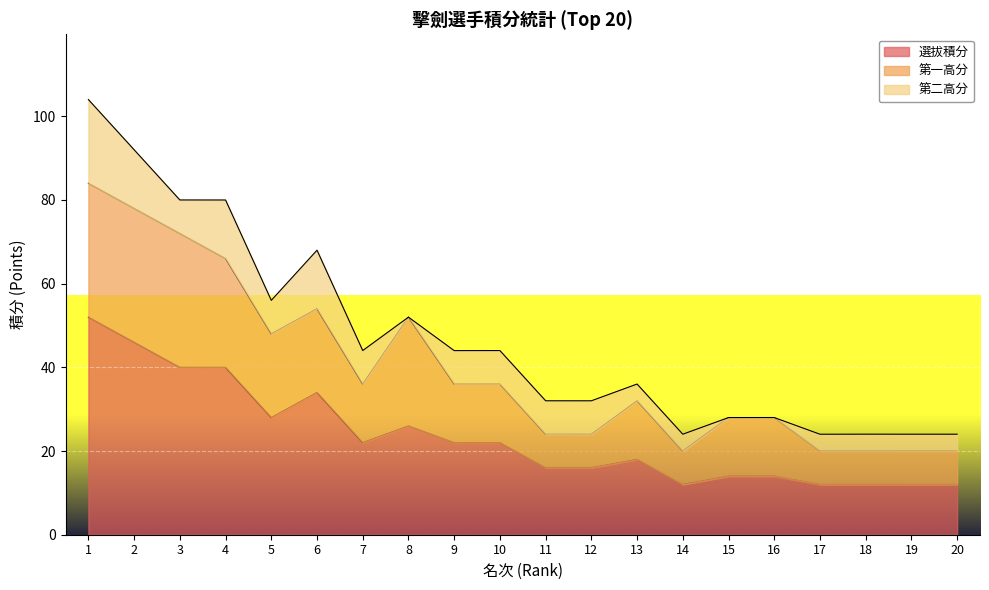

What is the difference between the second highest and second lowest values in the 第二高分 series?

14.0